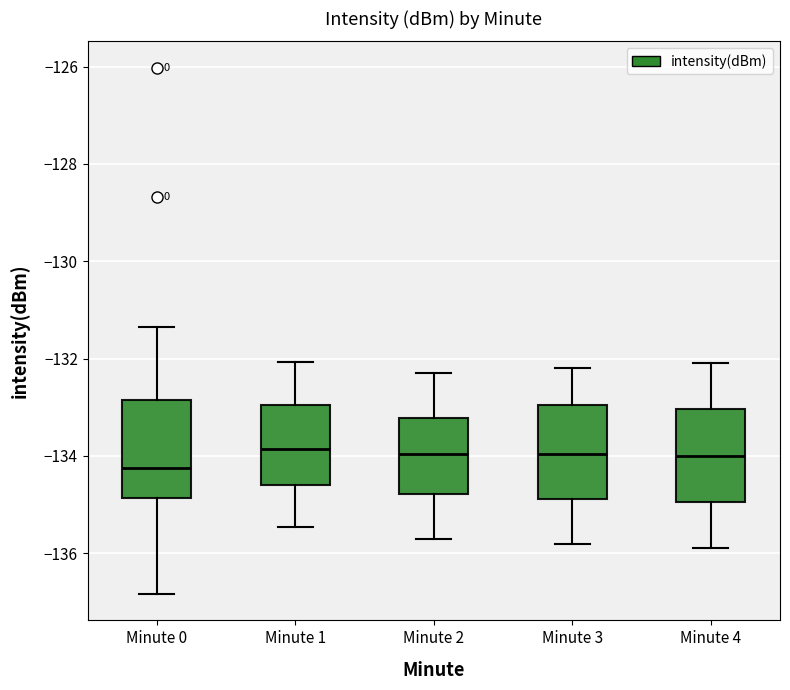

Where is the upper edge of the box for Minute 0 on the y-axis? The values are not printed on the chart, so give them approximately, as read against the axis.

-132.8